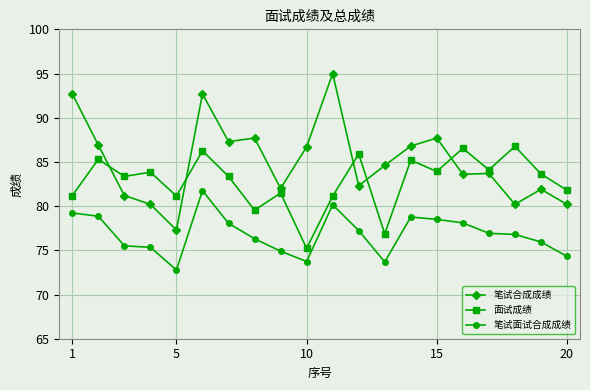

In 笔试面试合成成绩, how many points are lower than both neighbors (excluding endpoints)?

3